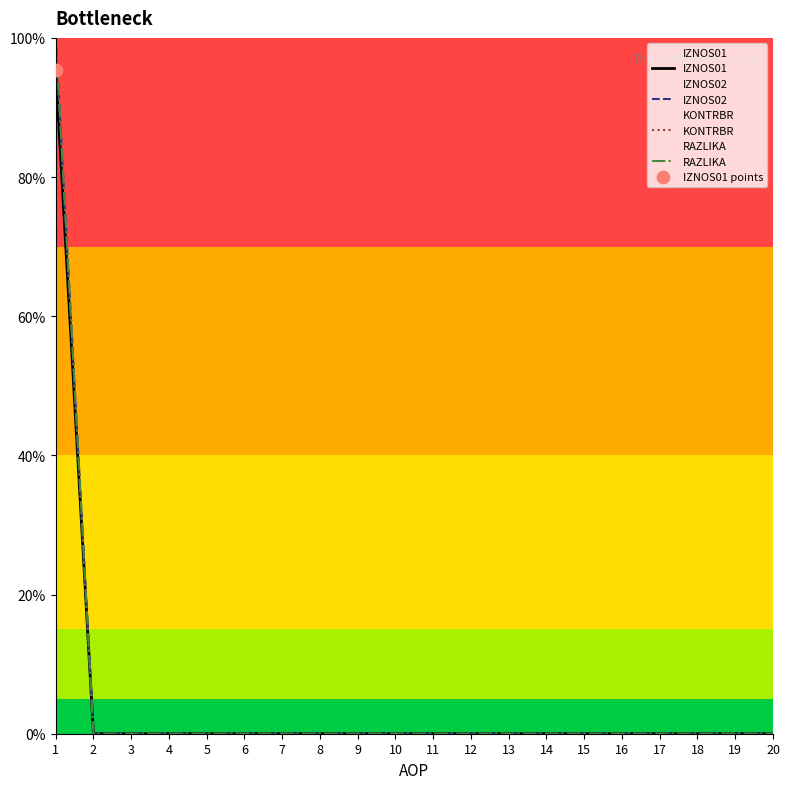

Which series reaches the minimum Y coordinate?

IZNOS01